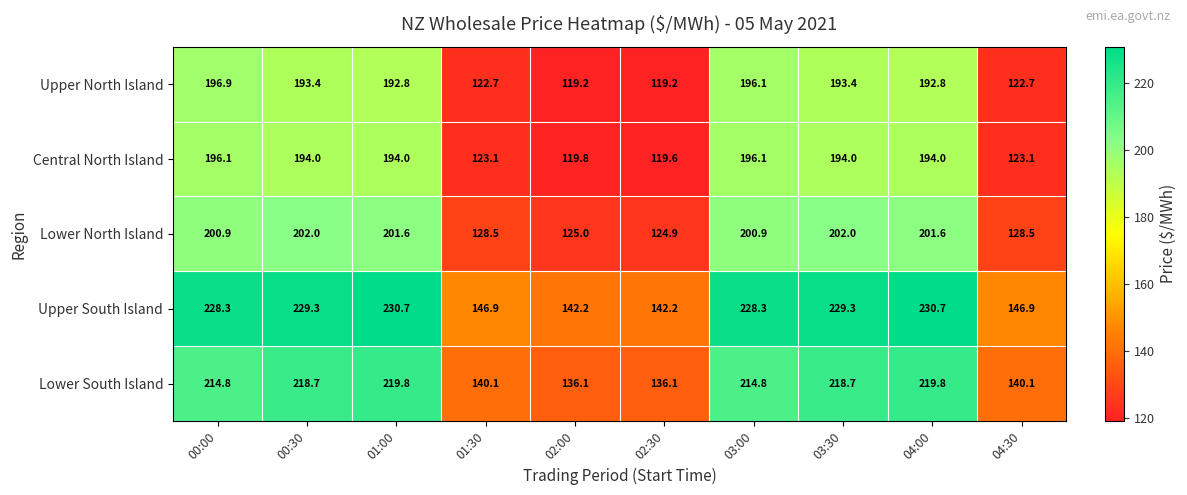

At 02:00, list the series in order from smallest to largest.

Upper North Island, Central North Island, Lower North Island, Lower South Island, Upper South Island